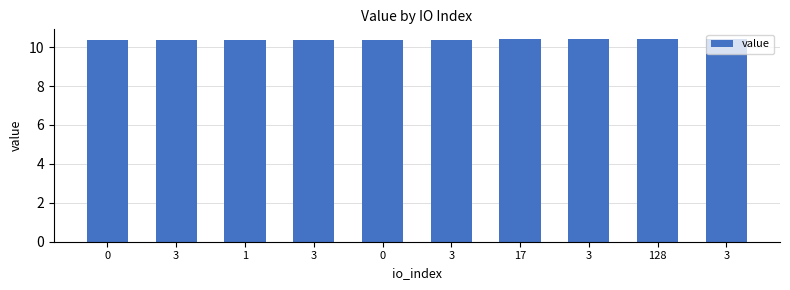

How many bars are there in total?

10